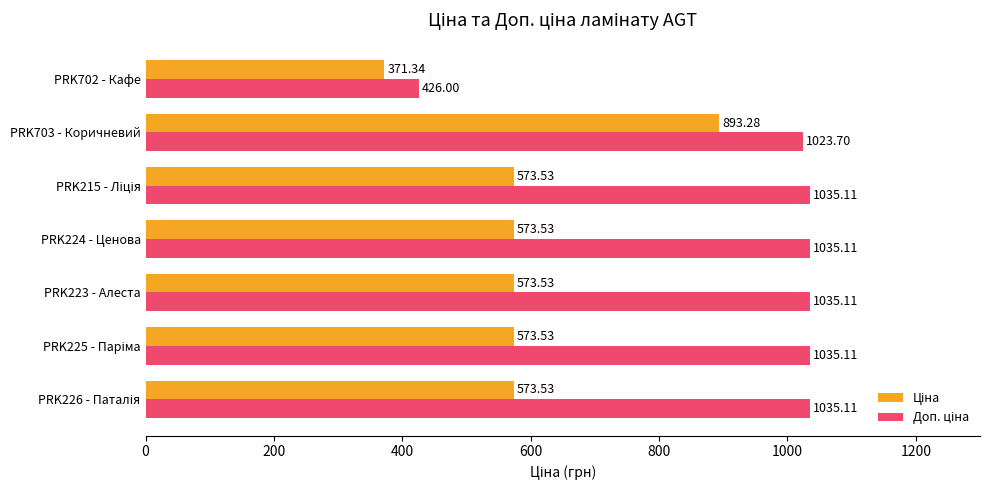

At how many categories does at least one series exceed 959?

6